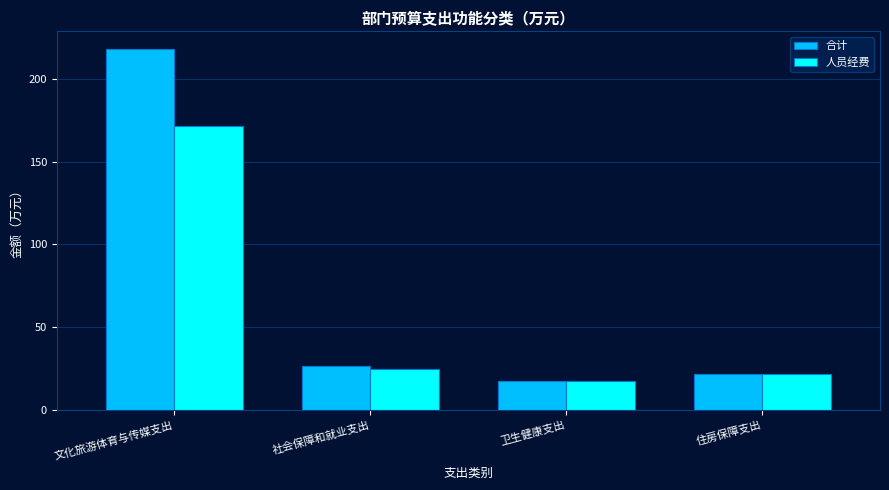

At 文化旅游体育与传媒支出, list the series in order from smallest to largest.

人员经费, 合计